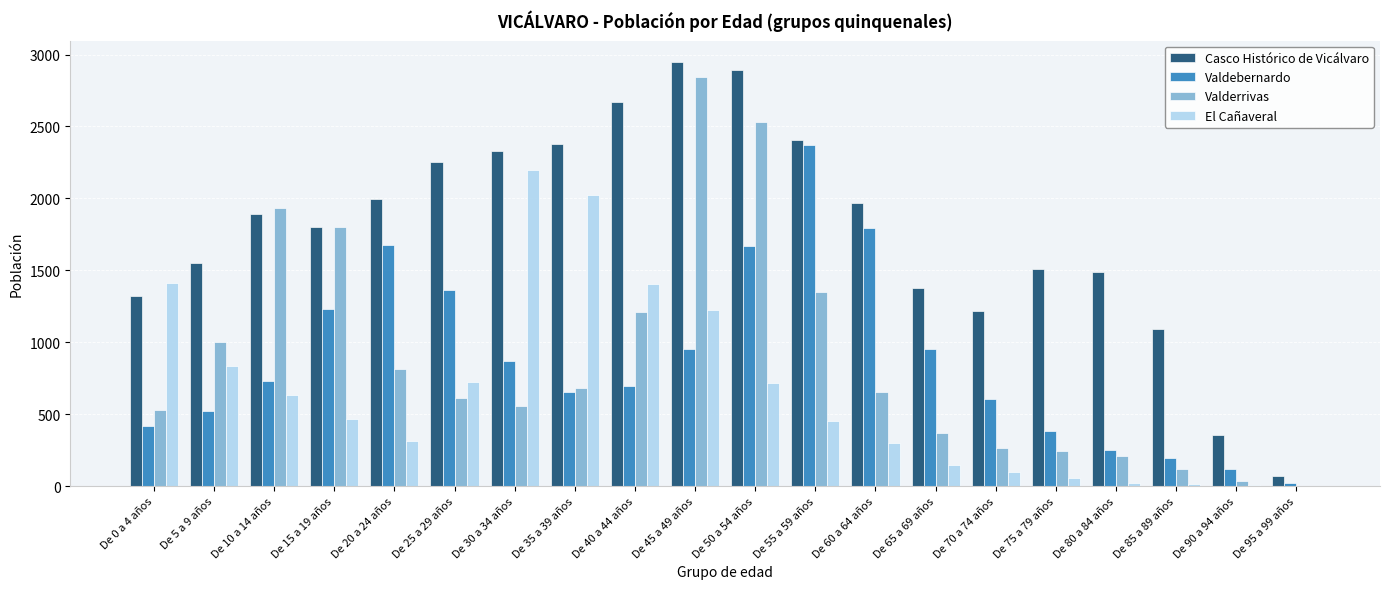

What is the sum of all Valderrivas values?

17759